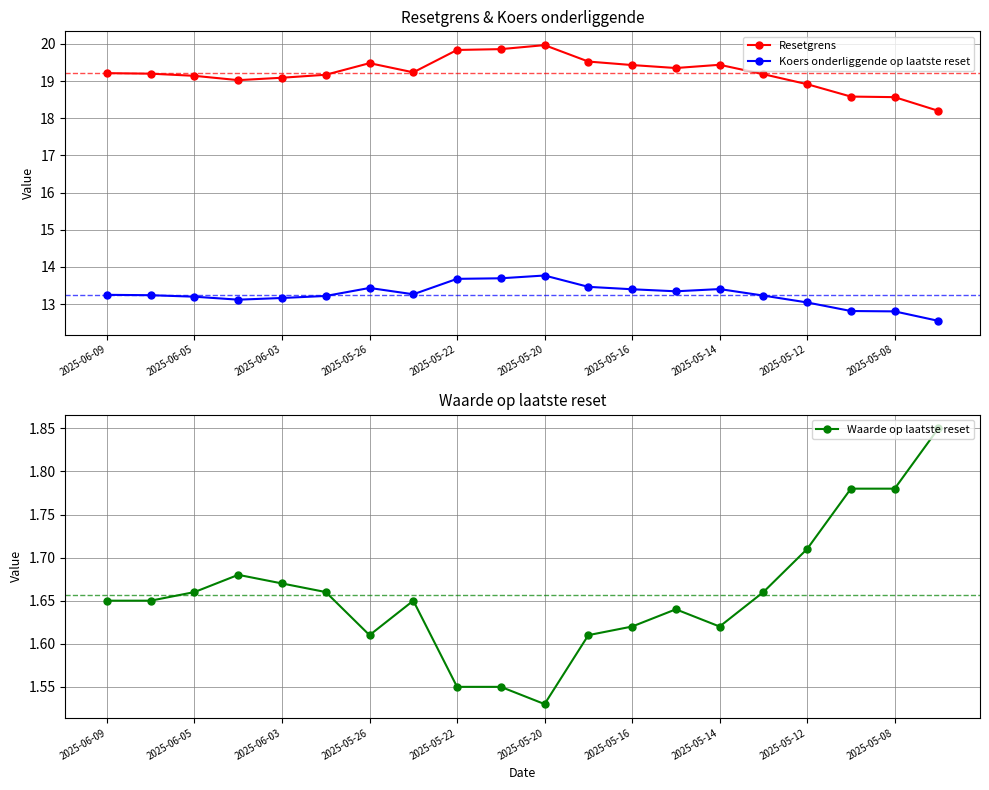

The Koers onderliggende op laatste reset series shows 13.0 at 2025-05-12. True or false?

True